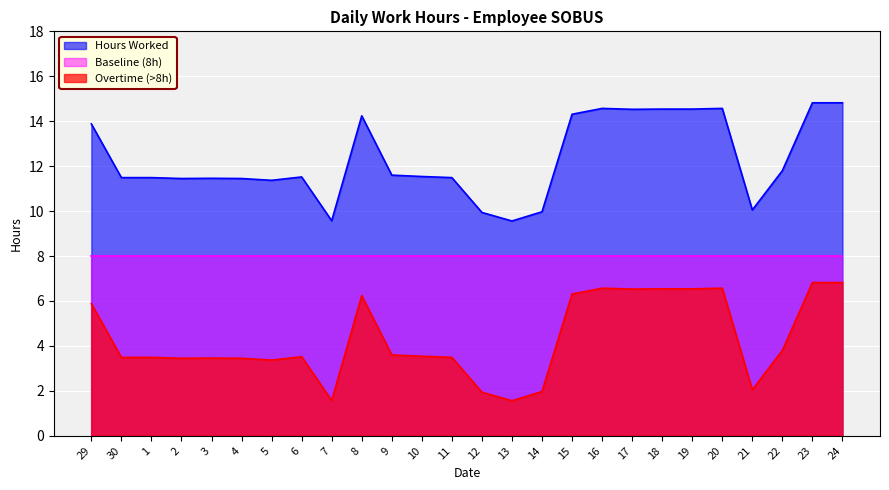

Rank the series by their average value, from lowest to highest.

Overtime (>8h), Baseline (8h), Hours Worked